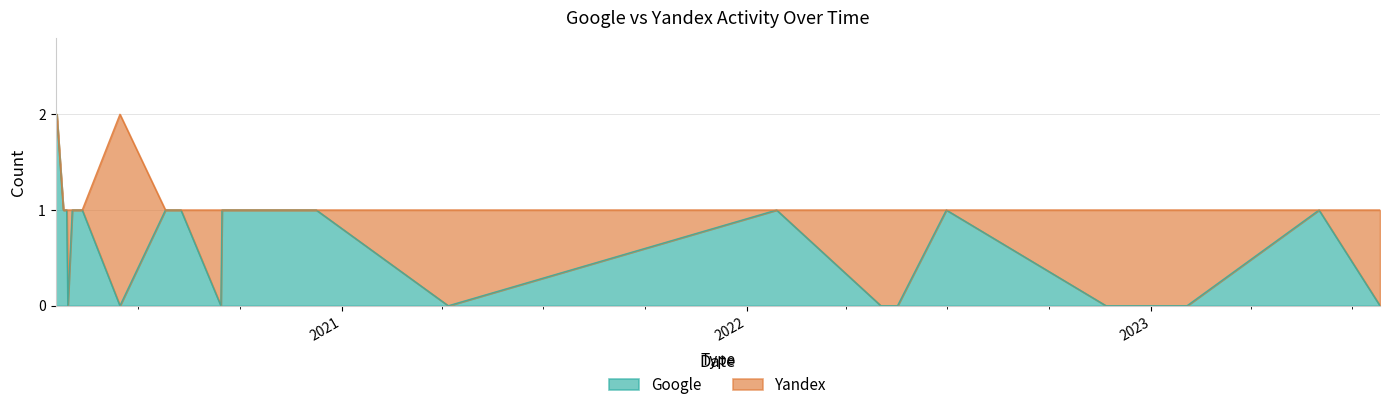

What is the greatest value displayed?

2